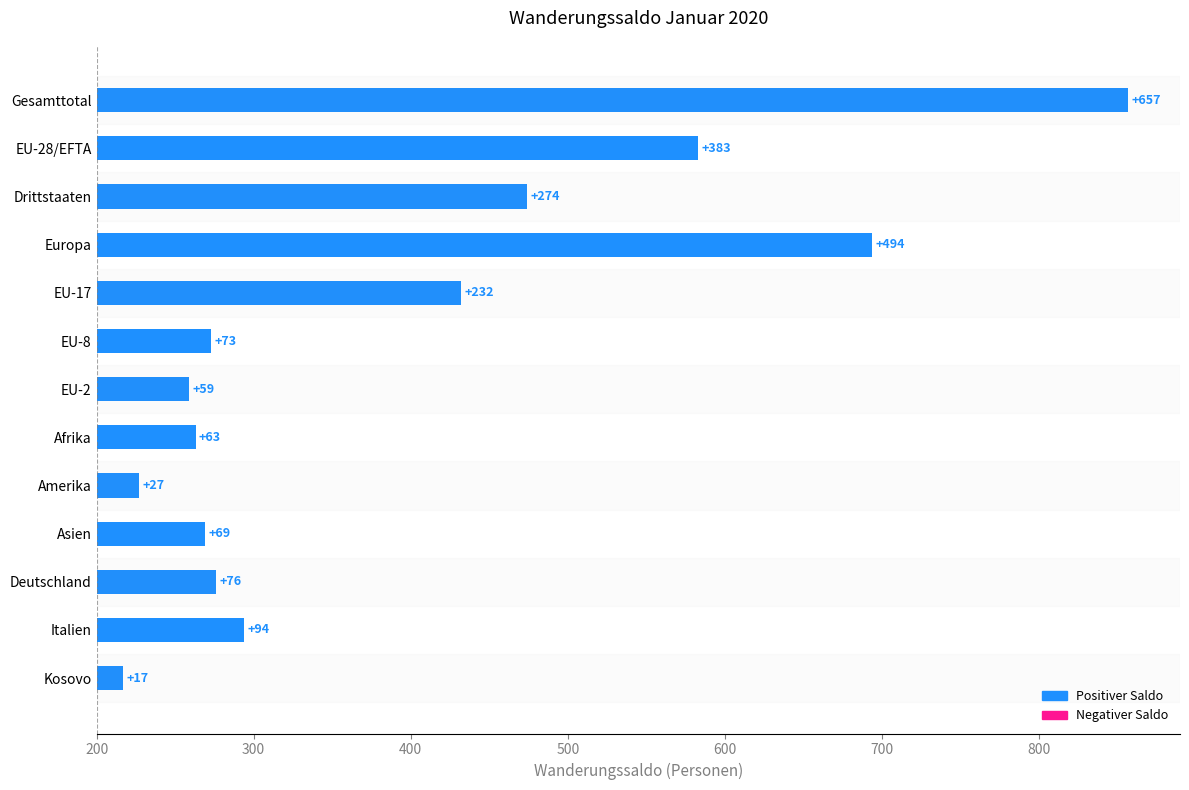

Reading left to right, what are all the values shown in this chart?

657	383	274	494	232	73	59	63	27	69	76	94	17